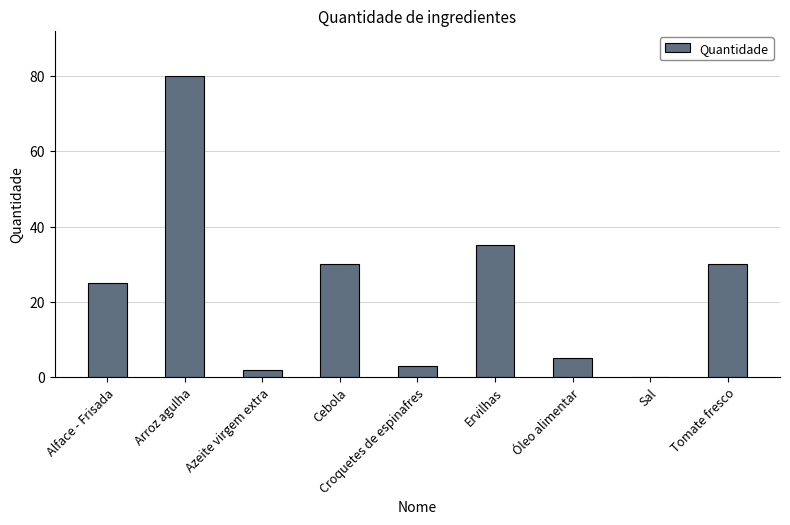

What is the sum of the values at Alface - Frisada and Óleo alimentar?

30.0